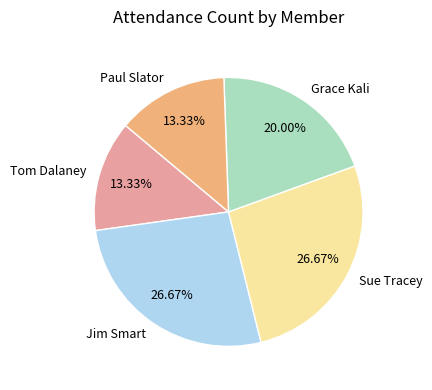

Combined, what portion of the pie is Grace Kali and Sue Tracey?

46.7%